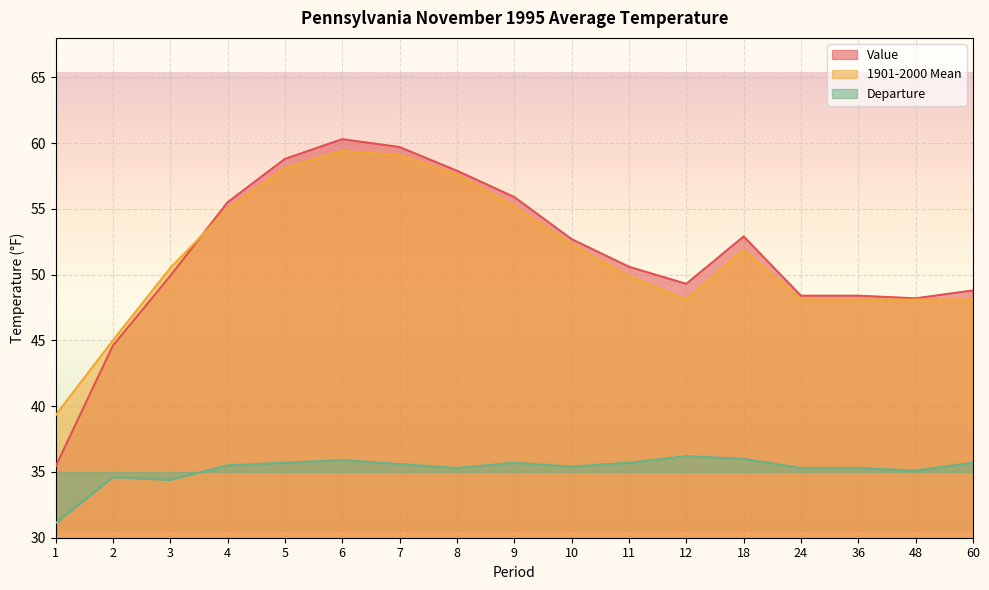

Reading right to left, list all the values displayed in this chart.

Value: 60=48.8	48=48.2	36=48.4	24=48.4	18=52.9	12=49.3	11=50.6	10=52.7	9=55.9	8=57.9	7=59.7	6=60.3	5=58.8	4=55.5	3=49.9	2=44.6	1=35.4
1901-2000 Mean: 60=48.1	48=48.1	36=48.1	24=48.1	18=51.9	12=48.1	11=49.9	10=52.3	9=55.2	8=57.6	7=59.1	6=59.4	5=58.1	4=55.0	3=50.5	2=45.0	1=39.3
Departure: 60=35.7	48=35.1	36=35.3	24=35.3	18=36.0	12=36.2	11=35.7	10=35.4	9=35.7	8=35.3	7=35.6	6=35.9	5=35.7	4=35.5	3=34.4	2=34.6	1=31.1